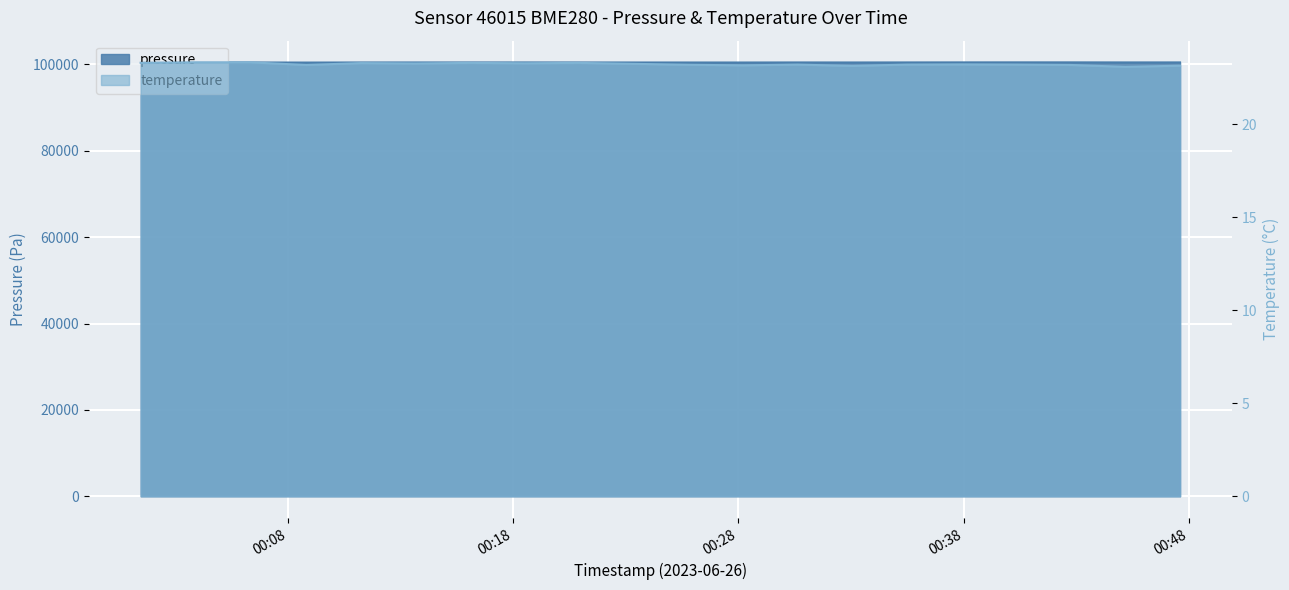

Is the value of temperature at 2023-06-26T00:33:04 greater than the value of pressure at 2023-06-26T00:35:29?

No